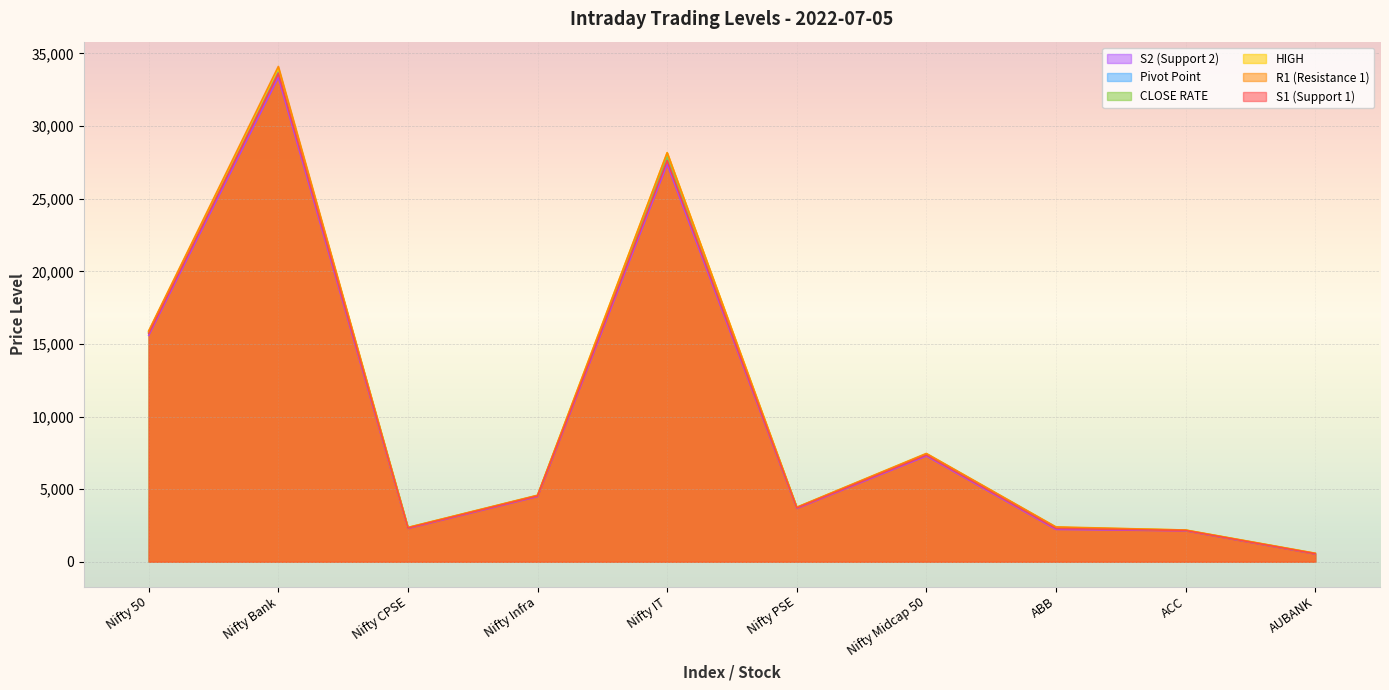

The HIGH series shows 13192.3 at Nifty Midcap 50. True or false?

False